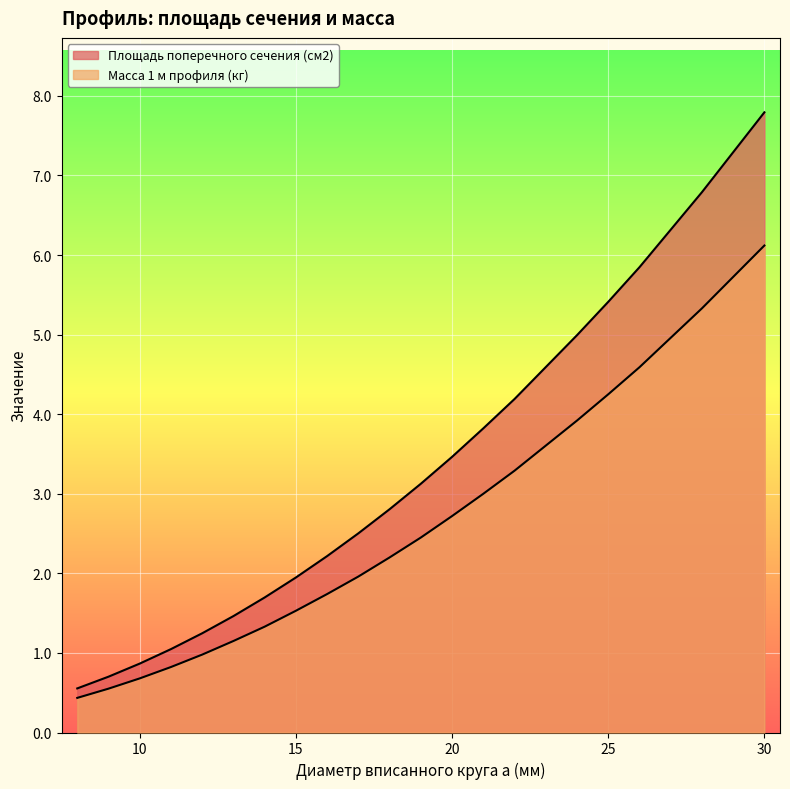

Where does the Площадь поперечного сечения (см2) series first go above 2?

16